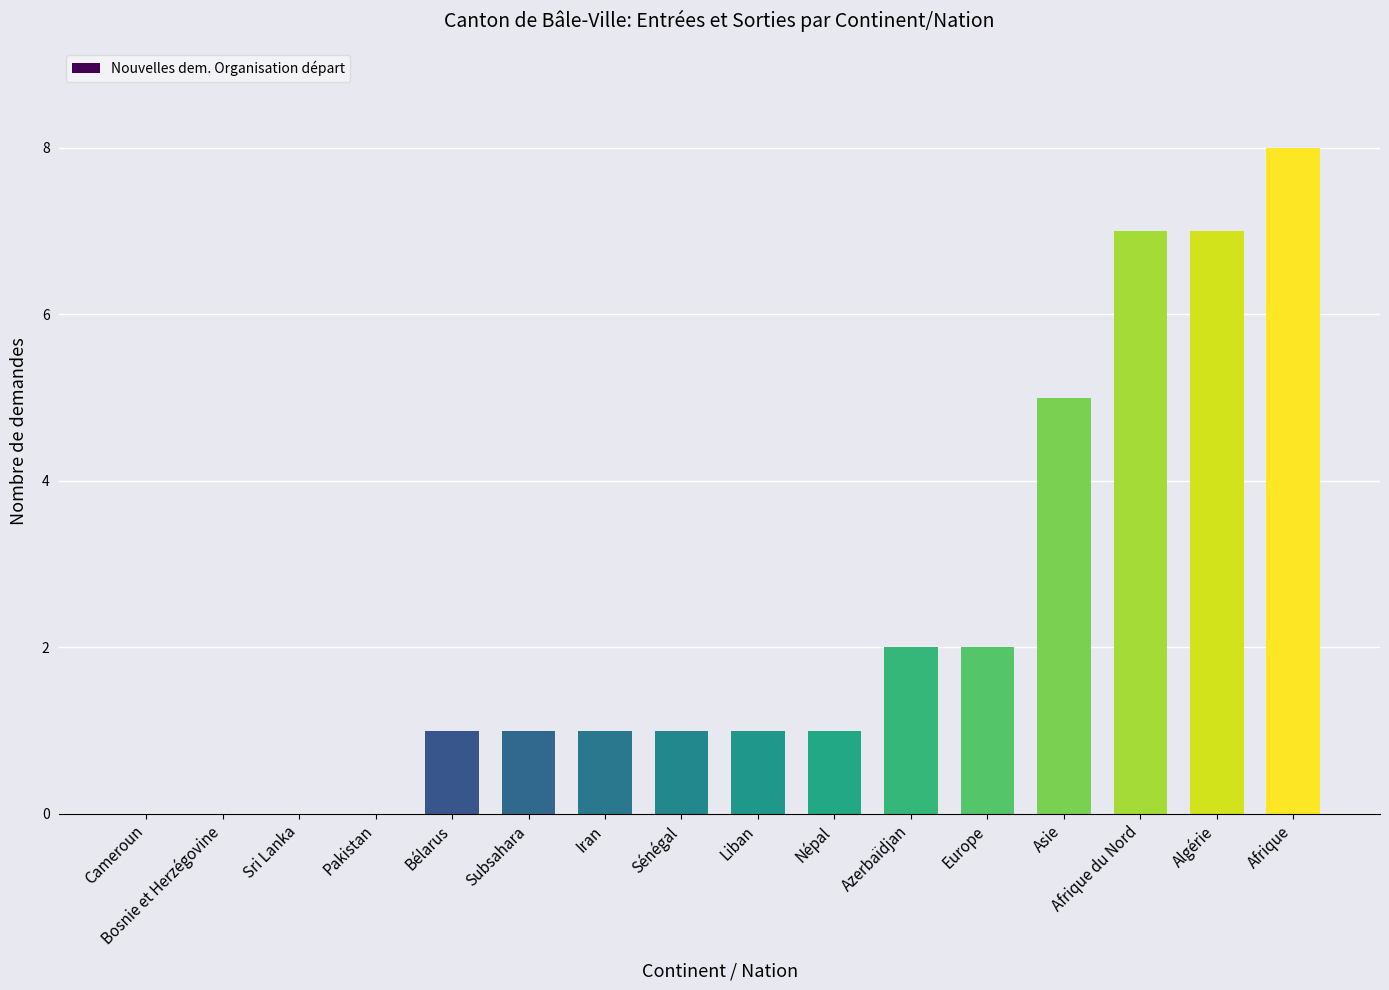

Is it true that the value at Cameroun is 0?

True